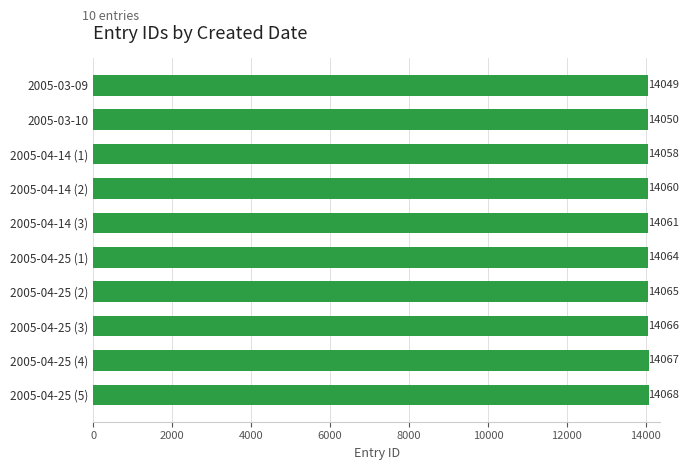

List the labels in order of value, smallest first.

2005-03-09, 2005-03-10, 2005-04-14 (1), 2005-04-14 (2), 2005-04-14 (3), 2005-04-25 (1), 2005-04-25 (2), 2005-04-25 (3), 2005-04-25 (4), 2005-04-25 (5)